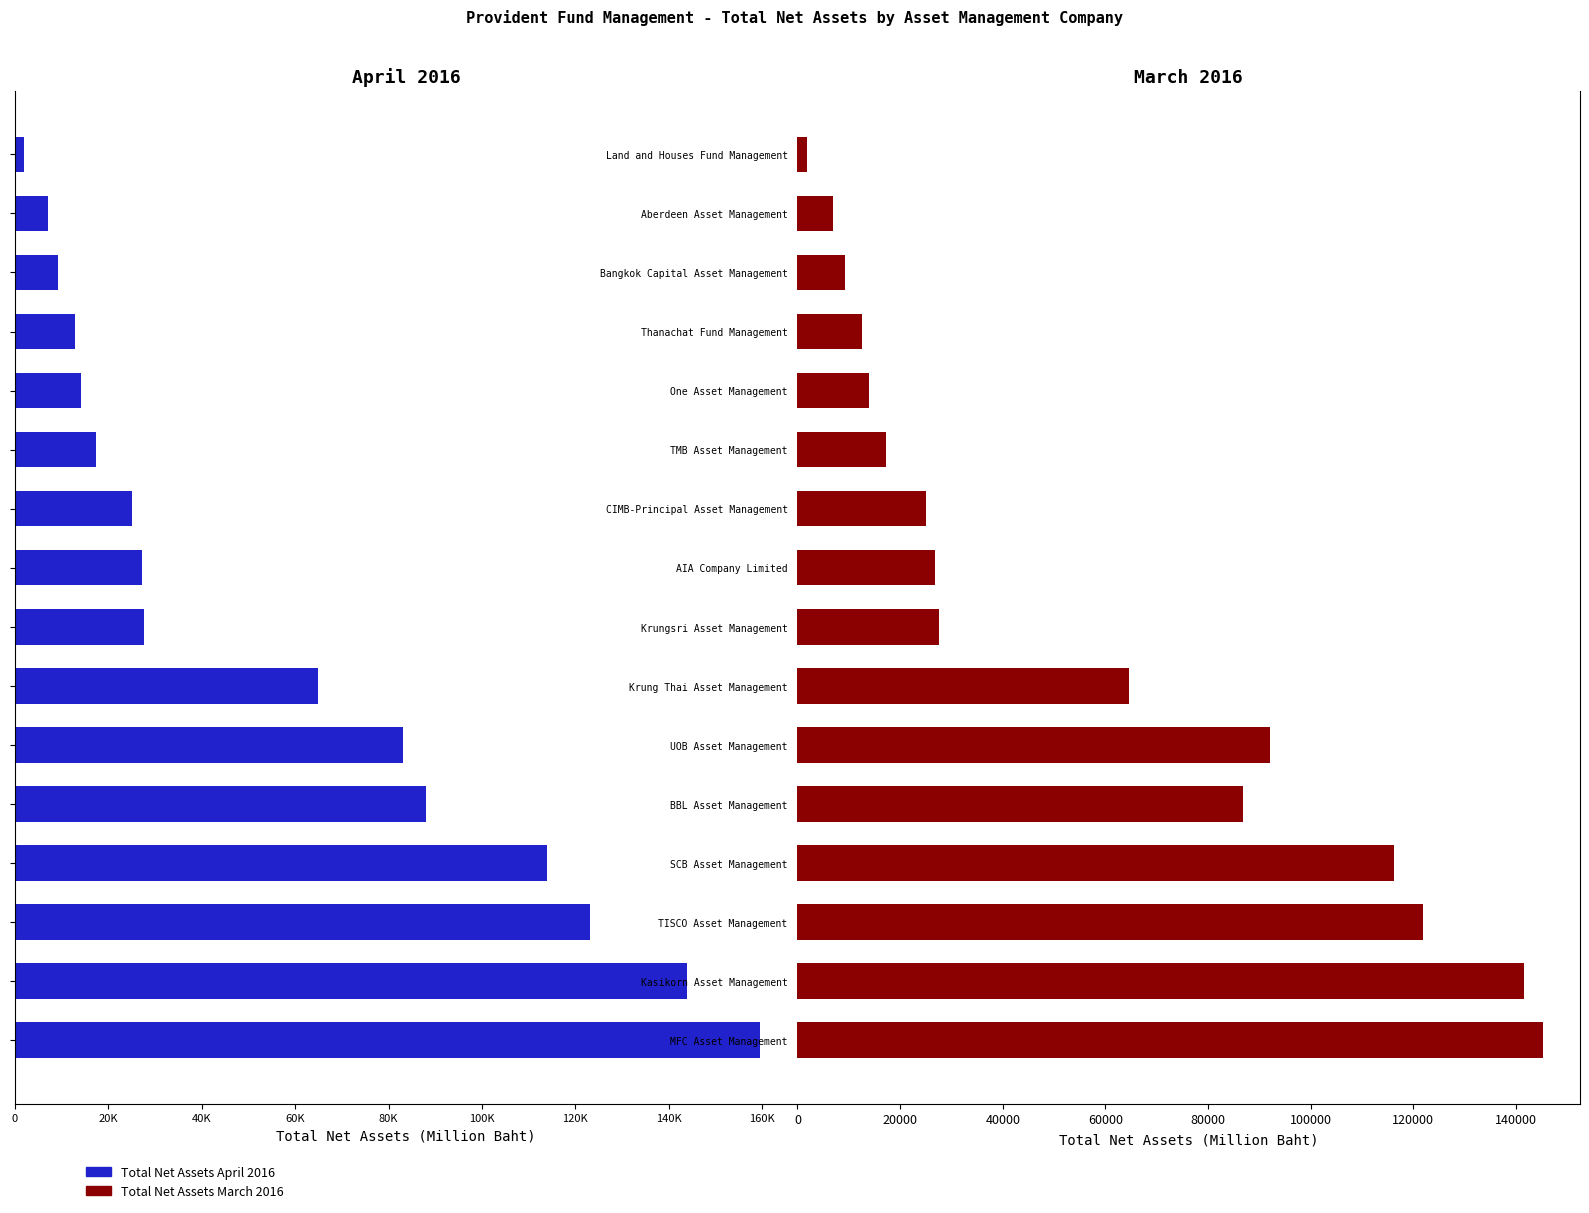

How many data points in Total Net Assets March 2016 (Million Baht) are above 27523?

8